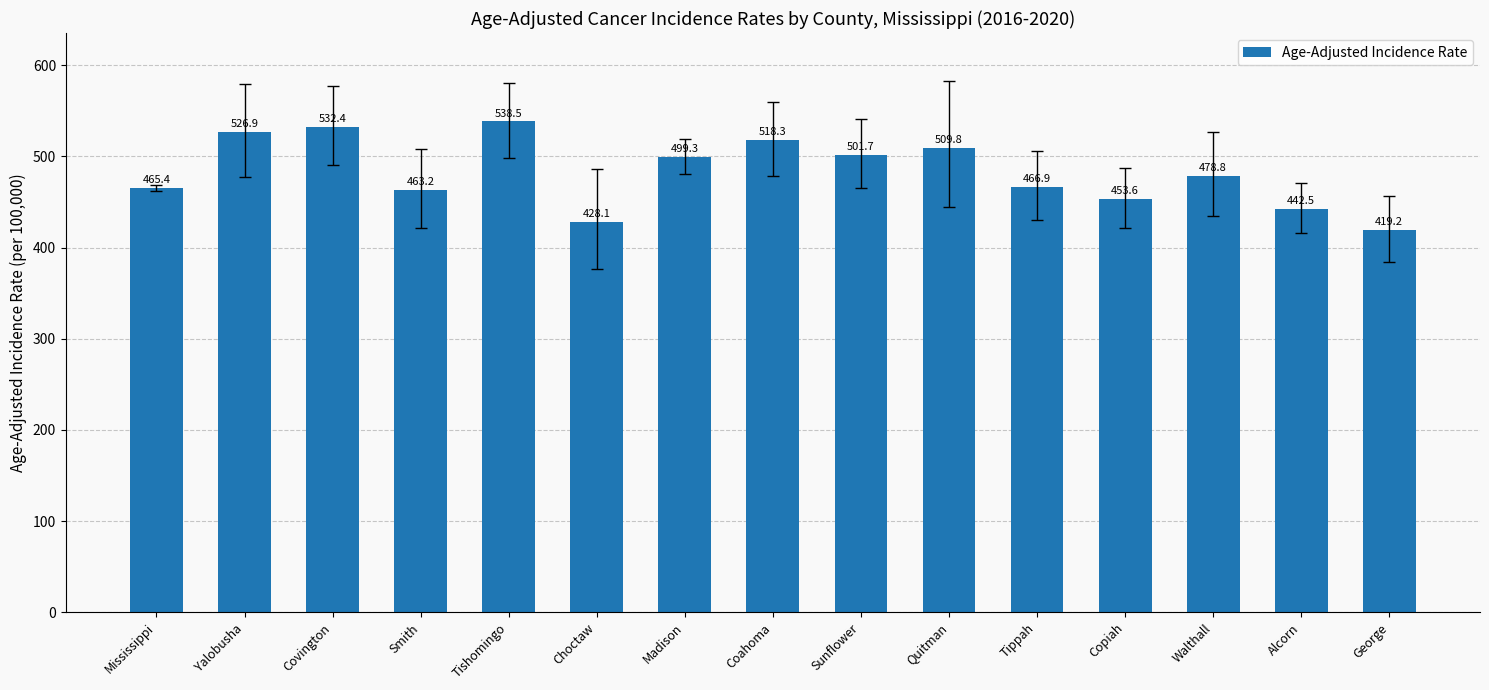

Reading right to left, list all the values displayed in this chart.

419.2	442.5	478.8	453.6	466.9	509.8	501.7	518.3	499.3	428.1	538.5	463.2	532.4	526.9	465.4